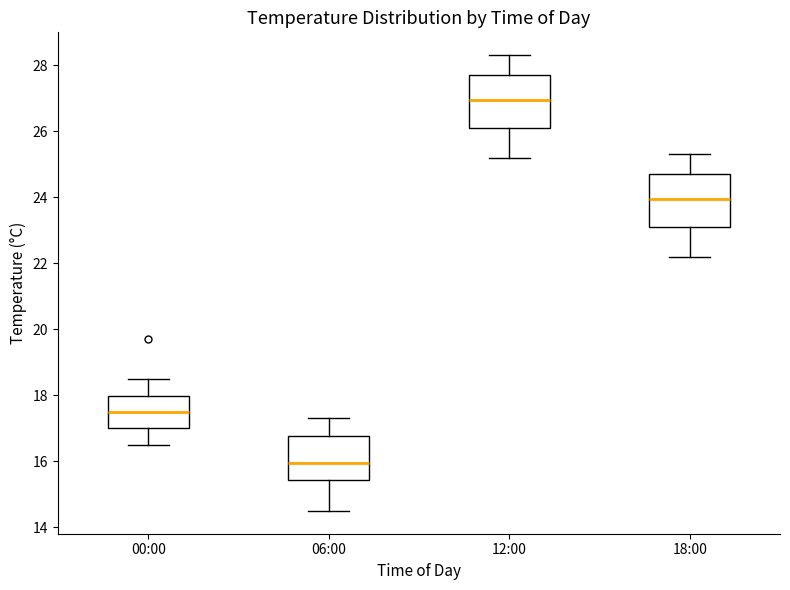

Reading left to right, transcribe this box plot: for each box, give where its median line is, the range the box spans, and where its two whiskers end, as read against the y-axis. The values are not printed on the chart, so give them approximately, as read against the axis.

00:00: median 17.6, box 17.0 to 18.0, whiskers 16.6 to 18.6
06:00: median 16.0, box 15.4 to 16.8, whiskers 14.6 to 17.4
12:00: median 27.0, box 26.2 to 27.8, whiskers 25.2 to 28.4
18:00: median 24.0, box 23.2 to 24.8, whiskers 22.2 to 25.4